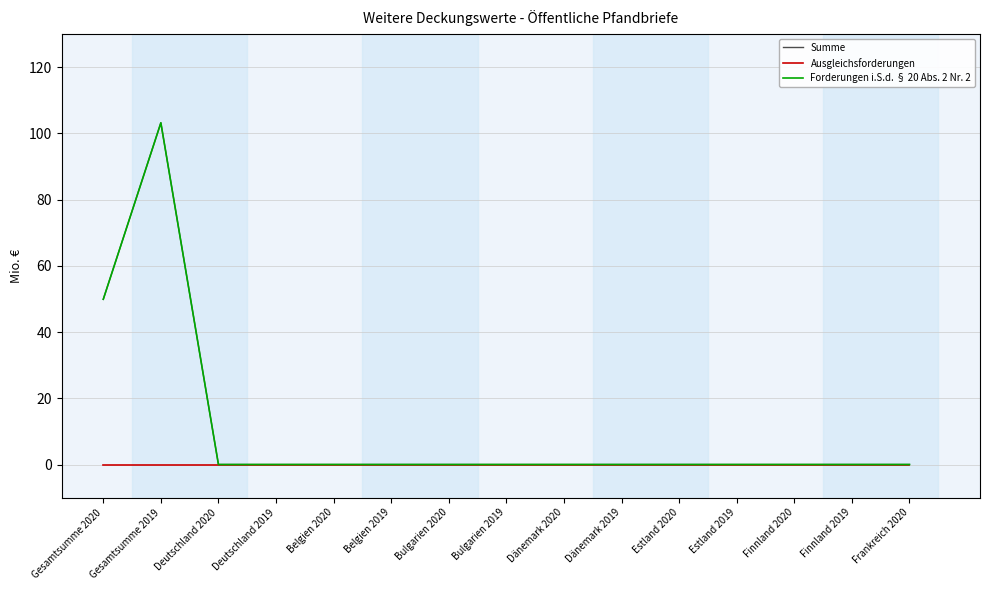

Is this an area chart (filled region under the line)?

No